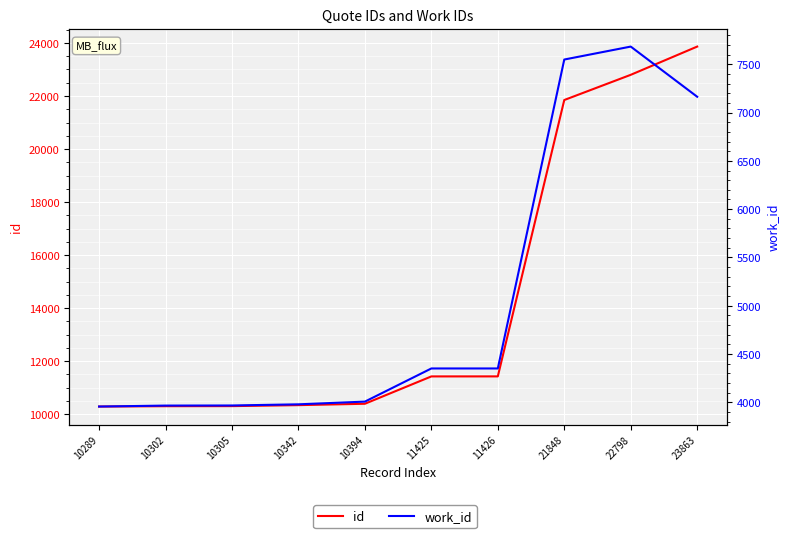

True or false: id has more than 2 interior local peaks.

False